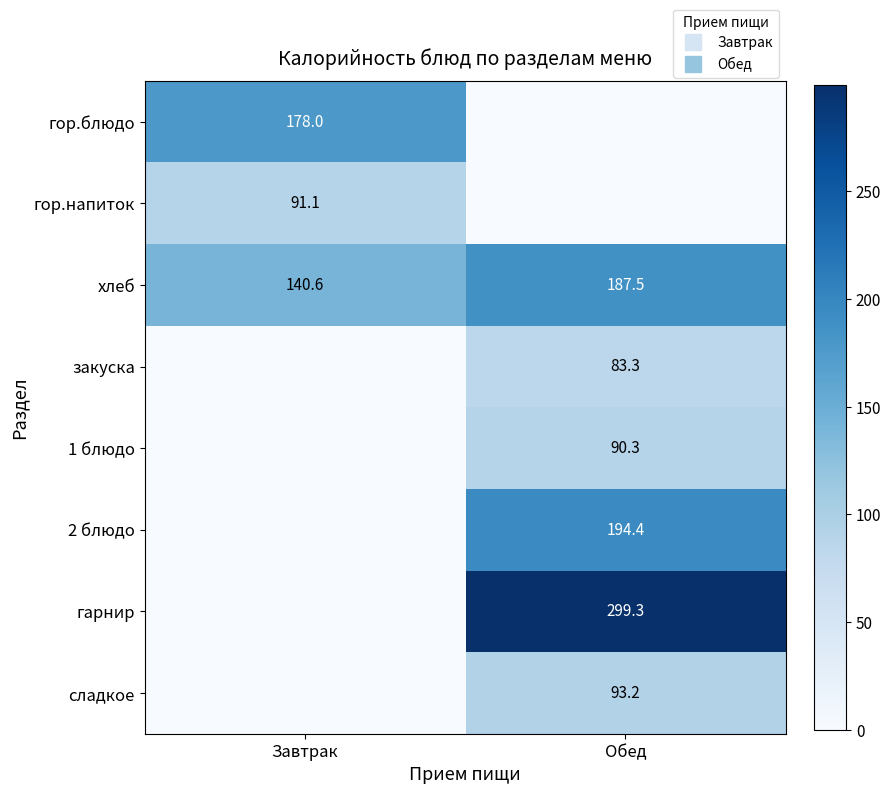

At which label does 1 блюдо reach its minimum?

Завтрак